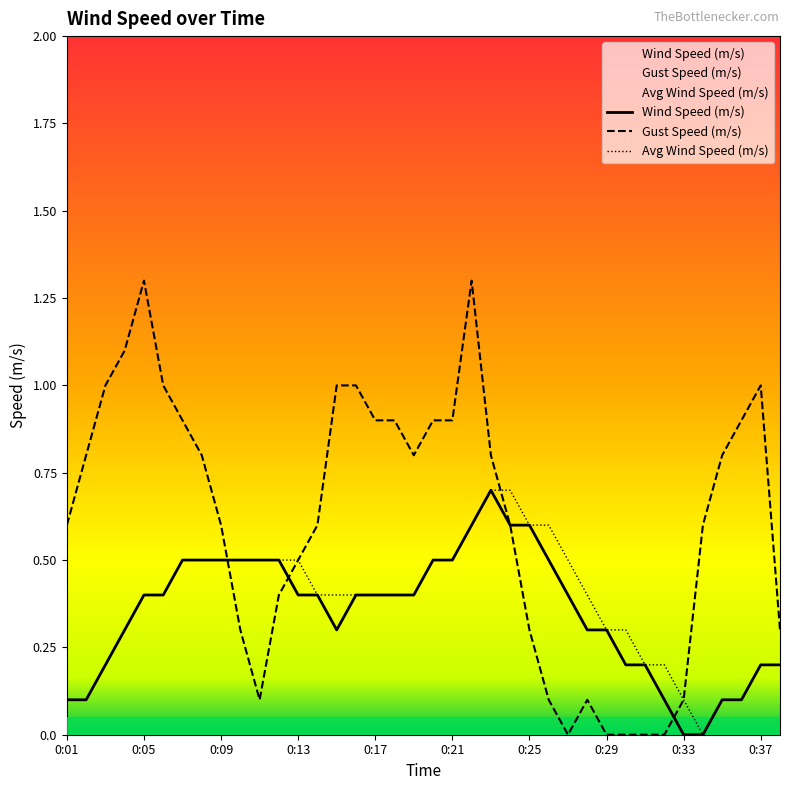

Which series has the largest range (max minus min)?

Gust Speed (m/s)